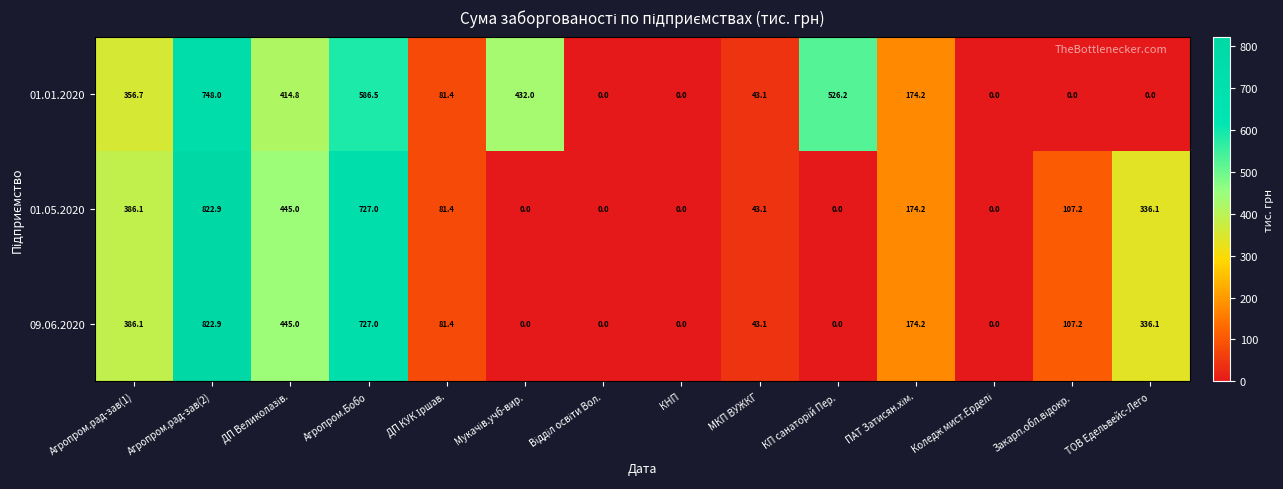

How many data points in 09.06.2020 are less than 107?

7